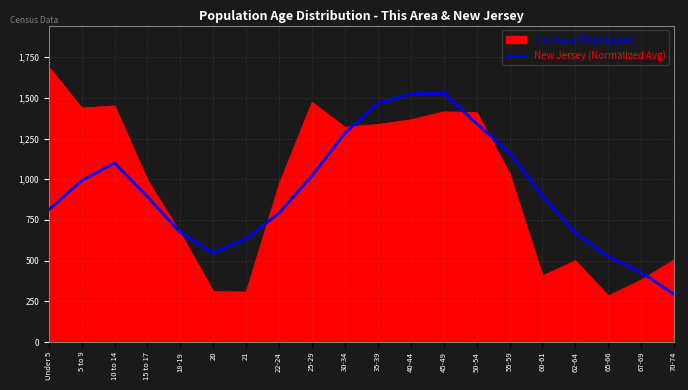

At 25-29, list the series in order from smallest to largest.

New Jersey (Normalized Avg), This Area (Population)